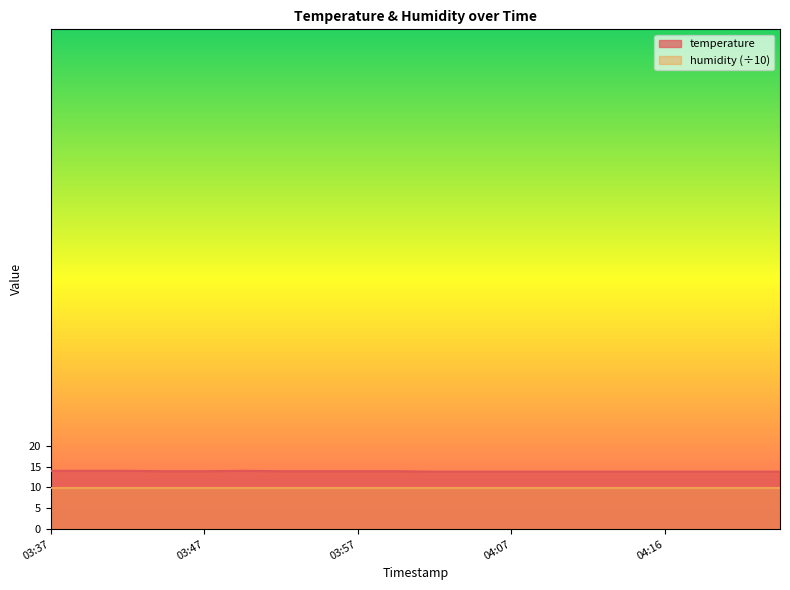

What is the difference between the maximum and second lowest values?

0.2